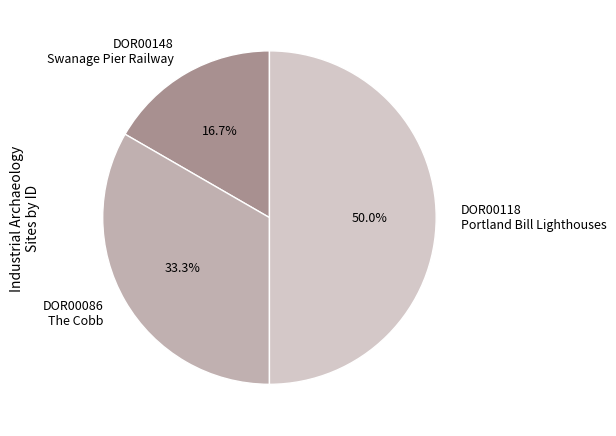

Which category has the biggest portion of the pie?

DOR00118